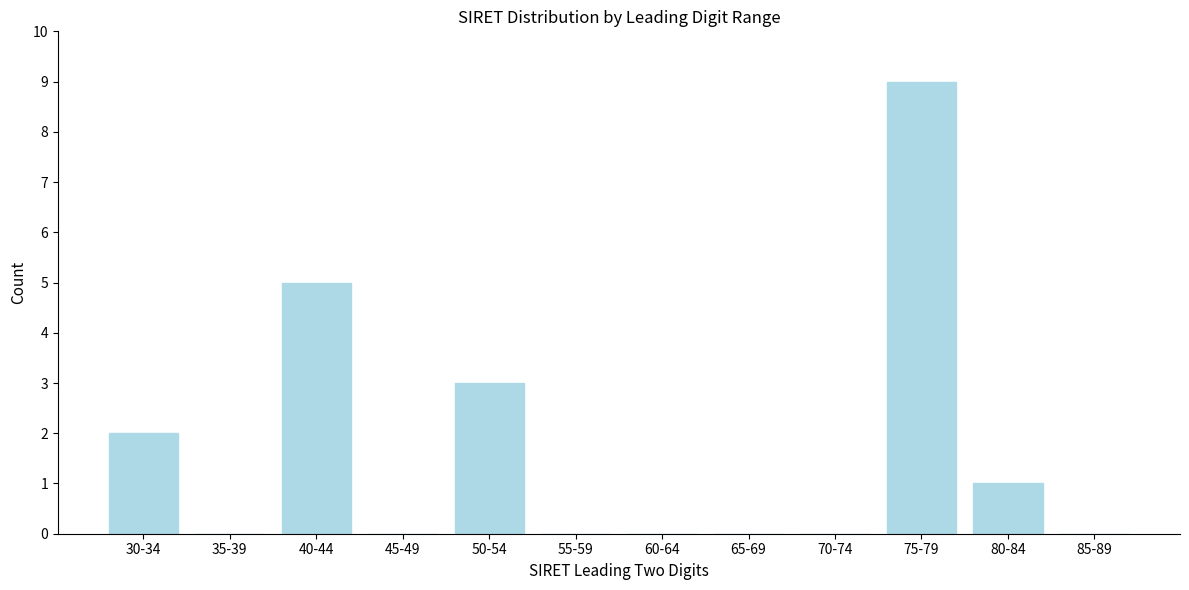

Reading right to left, extract all data points from this chart.

85-89=0	80-84=1	75-79=9	70-74=0	65-69=0	60-64=0	55-59=0	50-54=3	45-49=0	40-44=5	35-39=0	30-34=2